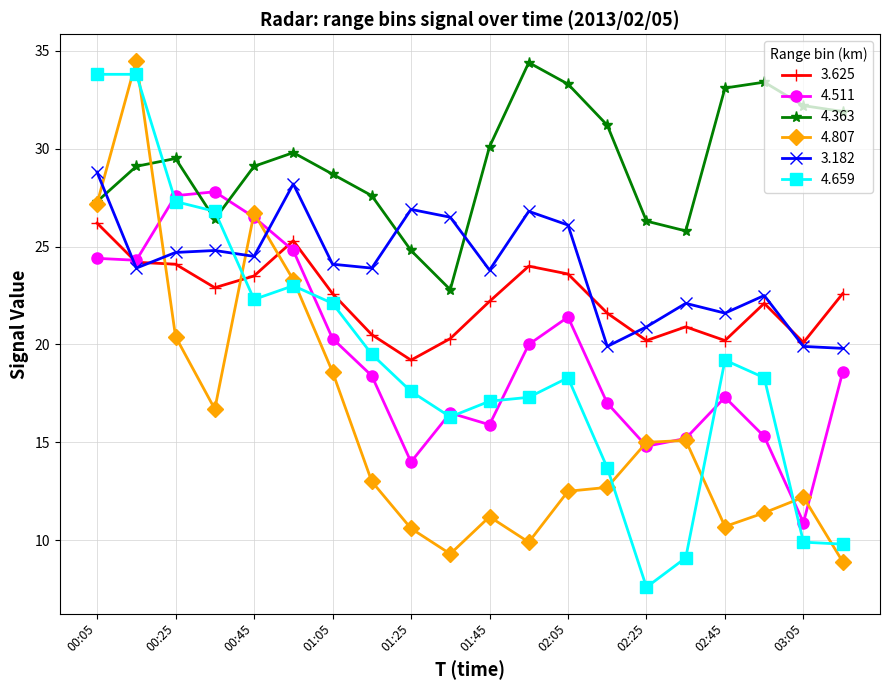

Which series has the largest range (max minus min)?

4.659